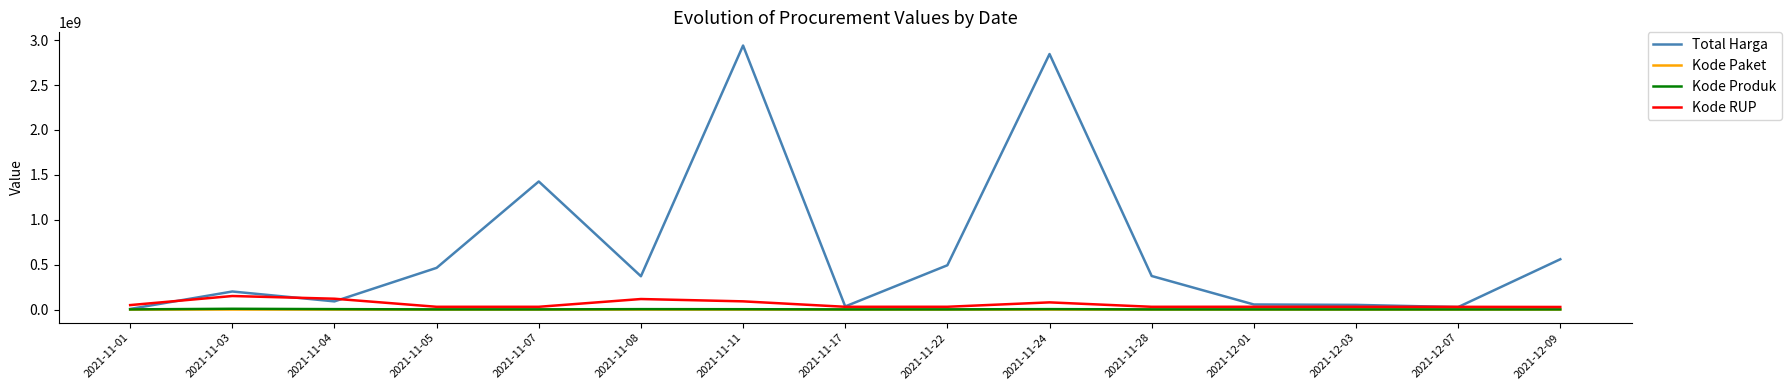

What is the difference between the second highest and second lowest values in the Kode RUP series?

90178068